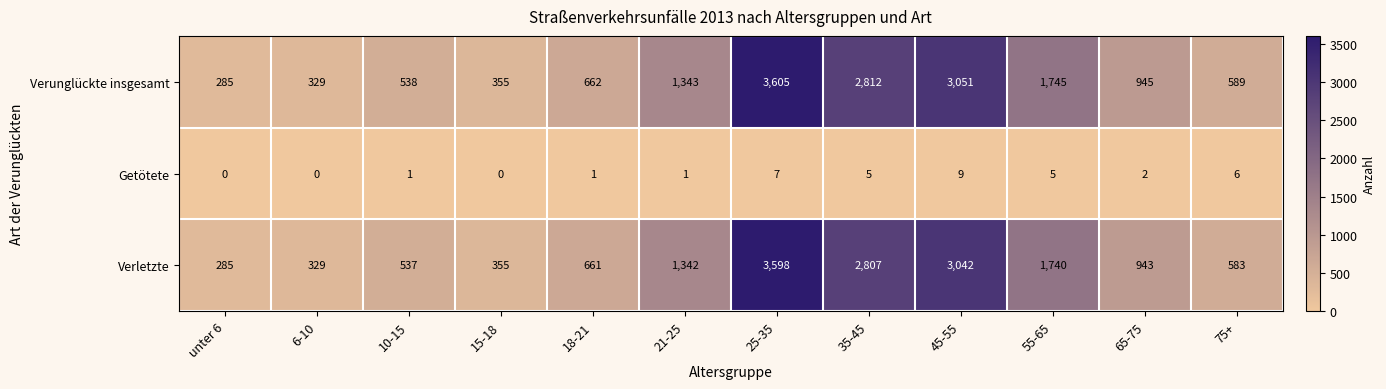

What is the difference between the highest and lowest values at 21-25?

1342